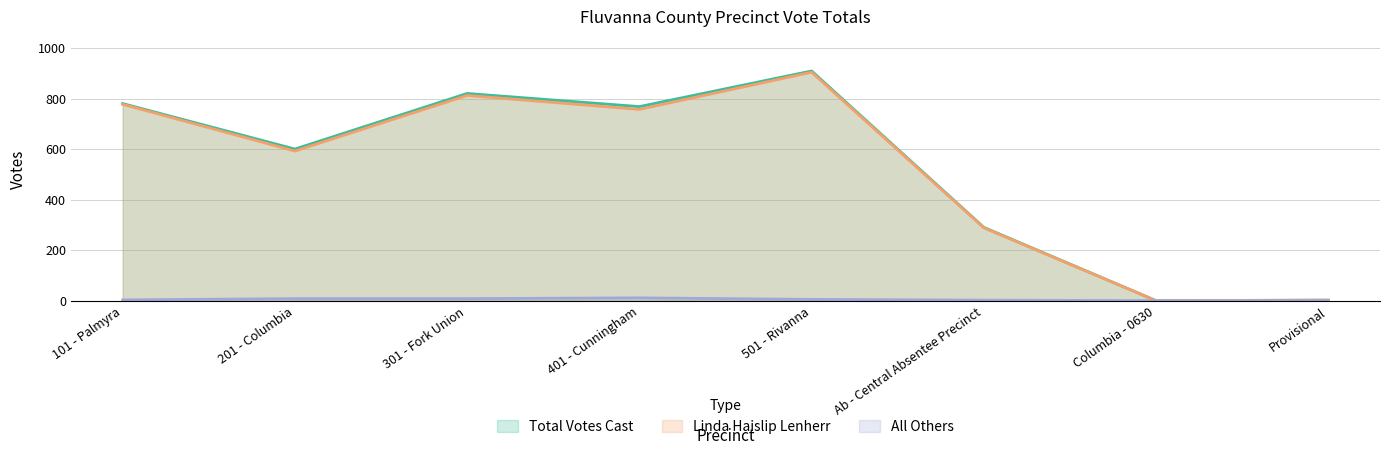

At which category does Linda Haislip Lenherr reach its first local valley?

201 - Columbia